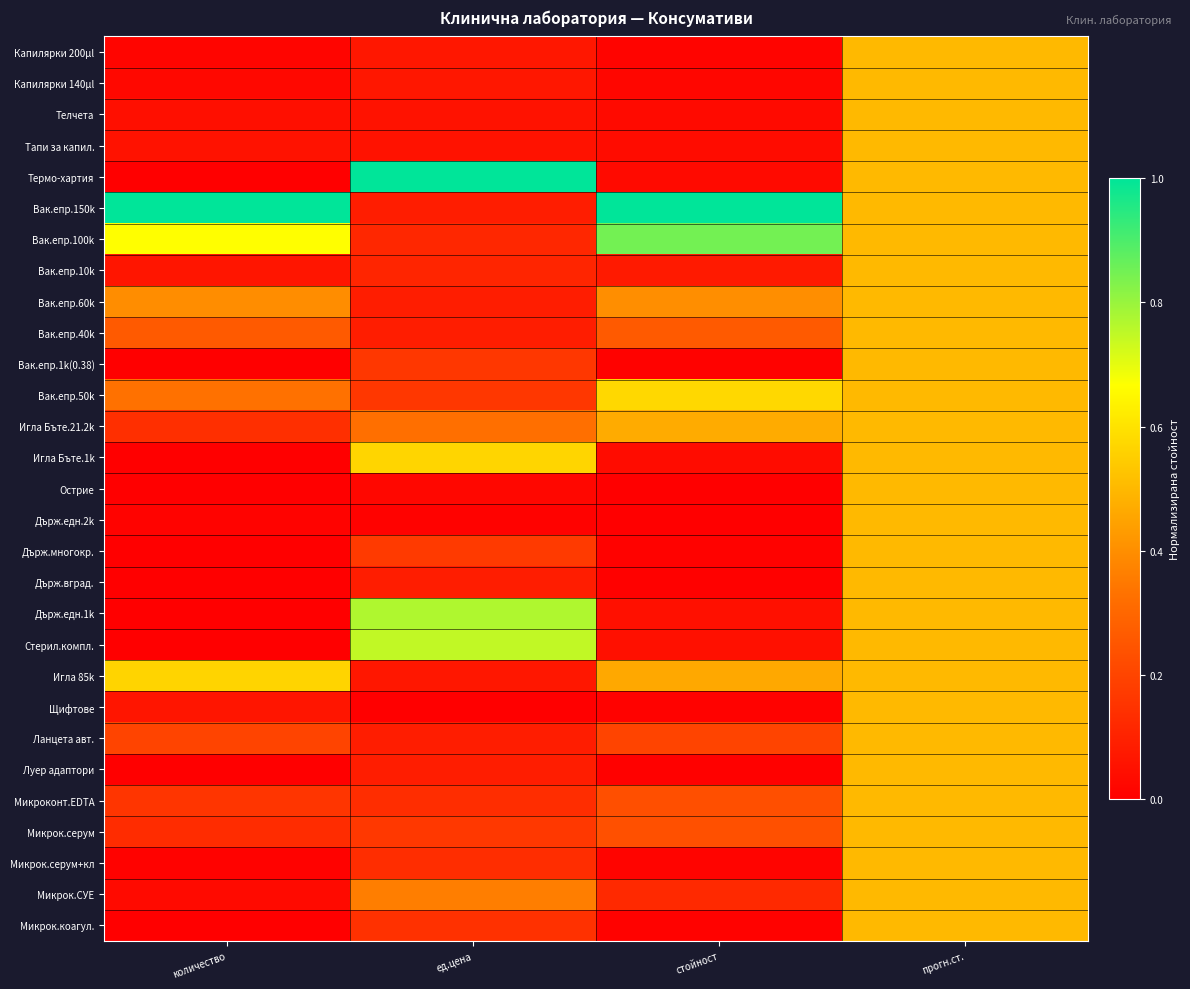

At количество, list the series in order from largest to smallest.

Вак.епр.150k, Вак.епр.100k, Игла 85k, Вак.епр.60k, Вак.епр.50k, Вак.епр.40k, Ланцета авт., Микроконт.EDTA, Игла Бъте.21.2k, Микрок.серум, Вак.епр.10k, Щифтове, Тапи за капил., Телчета, Микрок.СУЕ, Капилярки 140µl, Капилярки 200µl, Държ.едн.2k, Микрок.серум+кл, Вак.епр.1k(0.38), Игла Бъте.1k, Острие, Държ.многокр., Държ.вград., Държ.едн.1k, Стерил.компл., Луер адаптори, Микрок.коагул., Термо-хартия